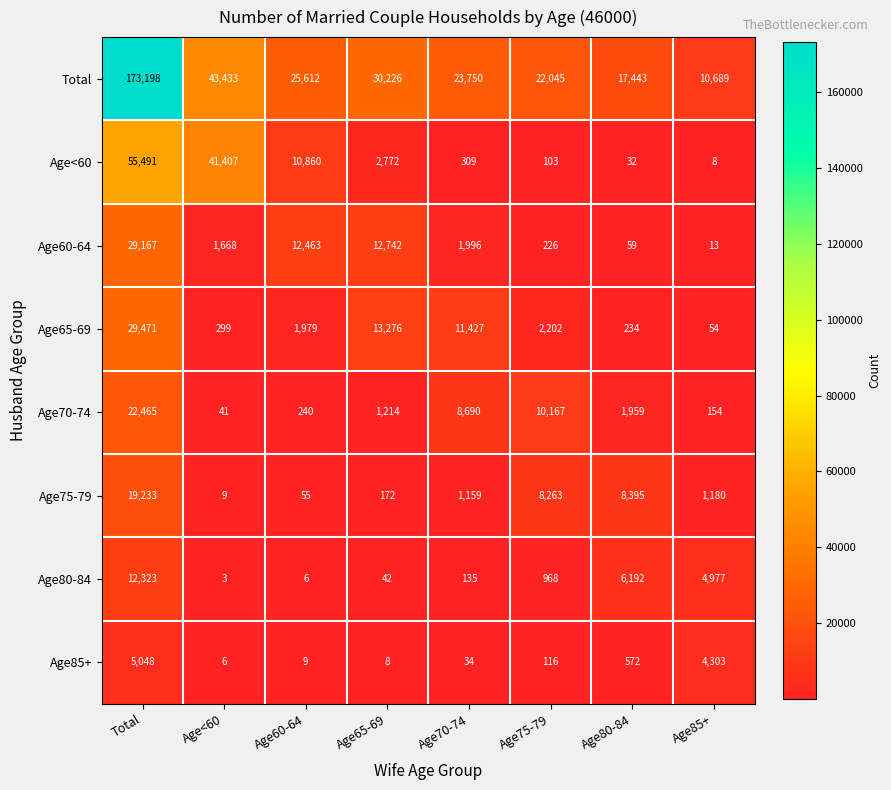

At Age<60, list the series in order from largest to smallest.

Total, Age<60, Age60-64, Age65-69, Age70-74, Age75-79, Age85+, Age80-84